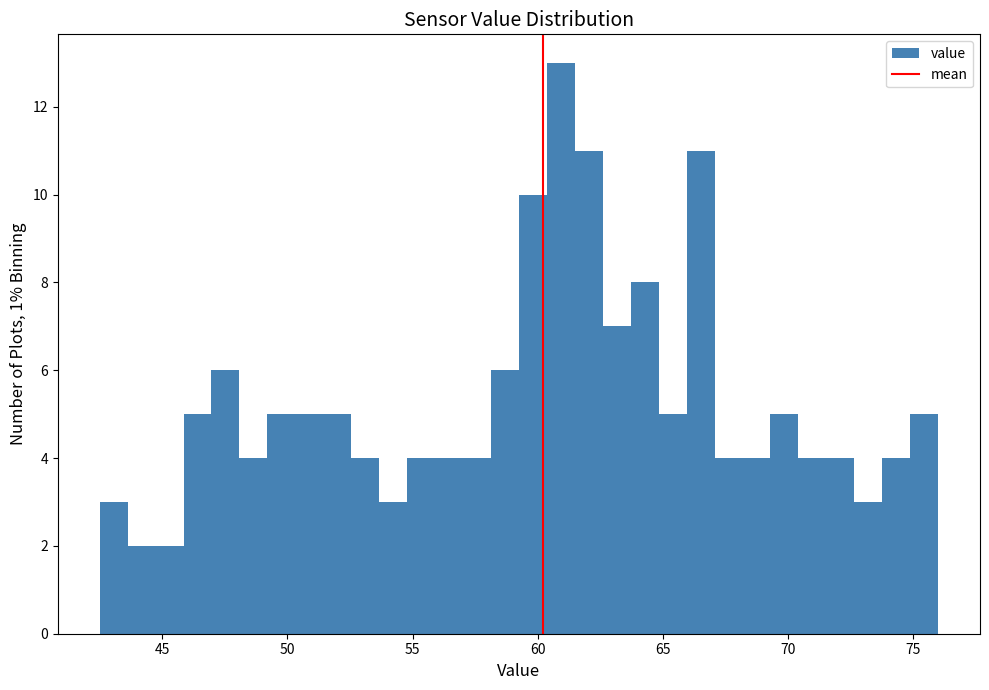

Read against the x-axis, roughly where is the centre of the tallest bar?

61.0